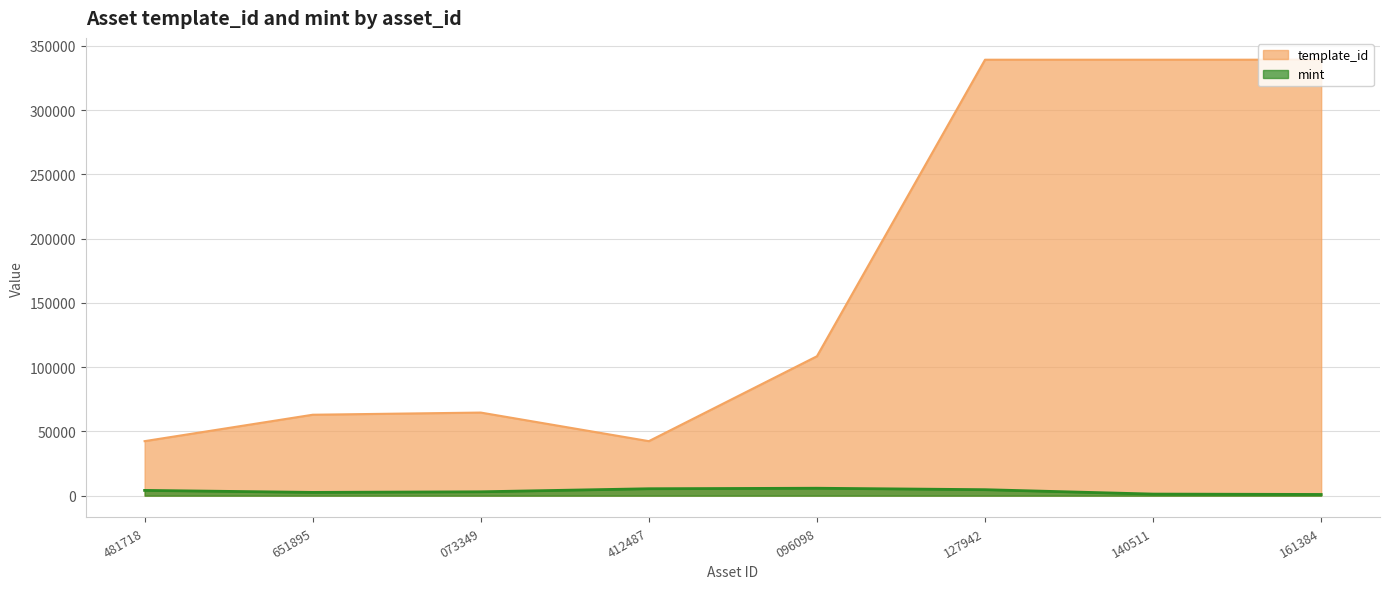

Rank the series at 096098 from lowest to highest value.

mint, template_id